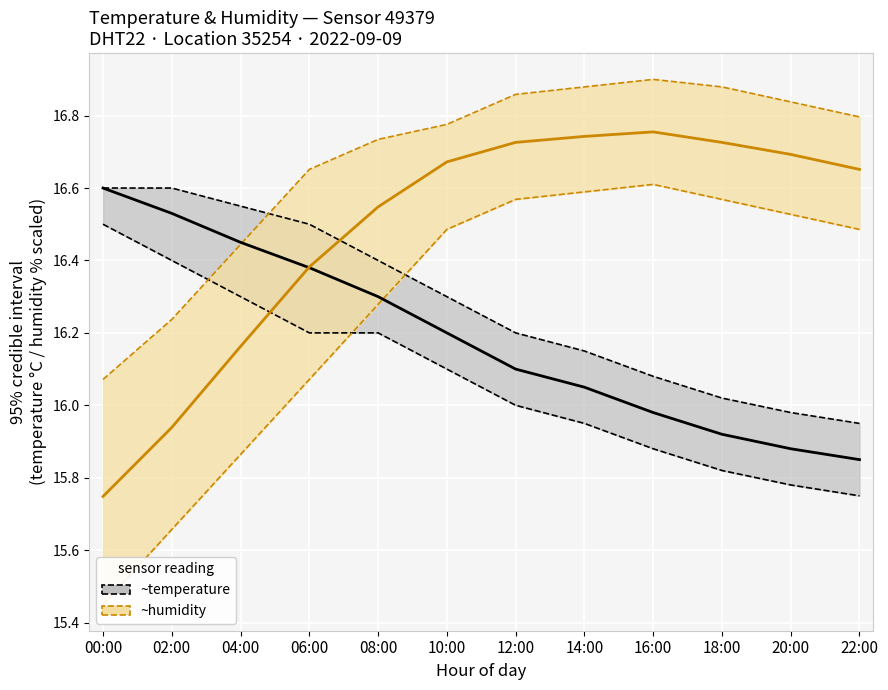

What is the sum of all temperature mean values?

194.2